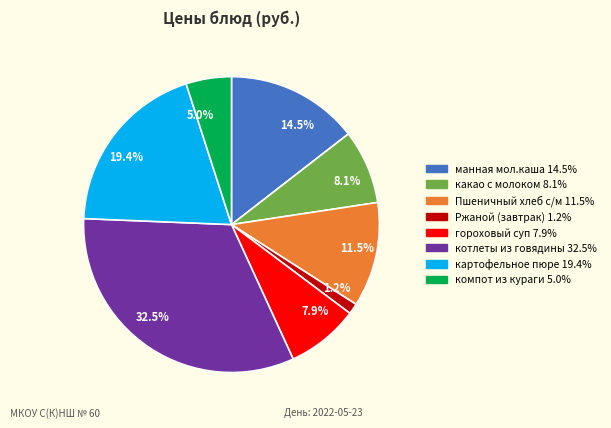

Between 11.5% and 7.9%, which is larger?

11.5%